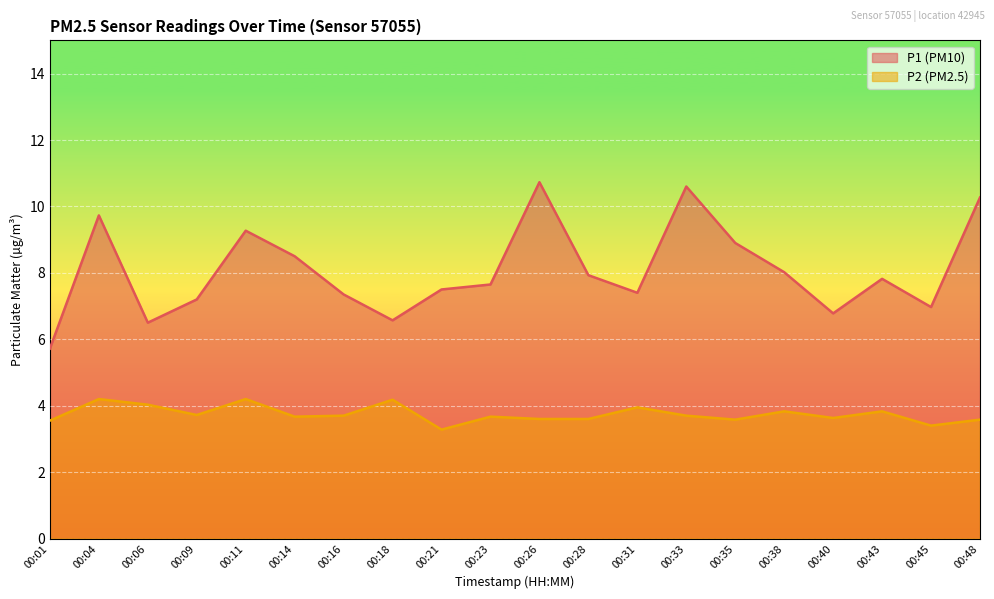

Reading right to left, extract all data points from this chart.

P1: 00:48=10.3	00:45=7.0	00:43=7.8	00:40=6.8	00:38=8.0	00:35=8.9	00:33=10.6	00:31=7.4	00:28=7.9	00:26=10.7	00:23=7.7	00:21=7.5	00:18=6.6	00:16=7.3	00:14=8.5	00:11=9.3	00:09=7.2	00:06=6.5	00:04=9.7	00:01=5.7
P2: 00:48=3.6	00:45=3.4	00:43=3.8	00:40=3.6	00:38=3.8	00:35=3.6	00:33=3.7	00:31=4.0	00:28=3.6	00:26=3.6	00:23=3.7	00:21=3.3	00:18=4.2	00:16=3.7	00:14=3.7	00:11=4.2	00:09=3.7	00:06=4.0	00:04=4.2	00:01=3.5